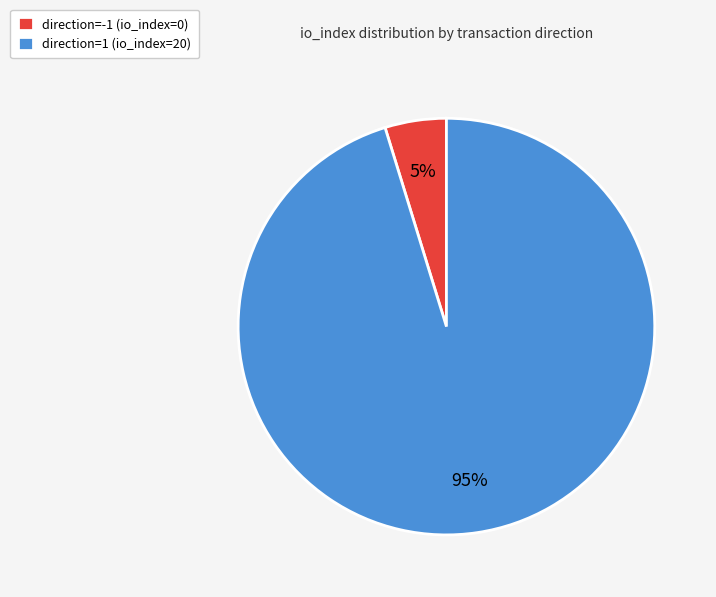

Rank the categories by value from lowest to highest.

direction=-1 (io_index=0), direction=1 (io_index=20)